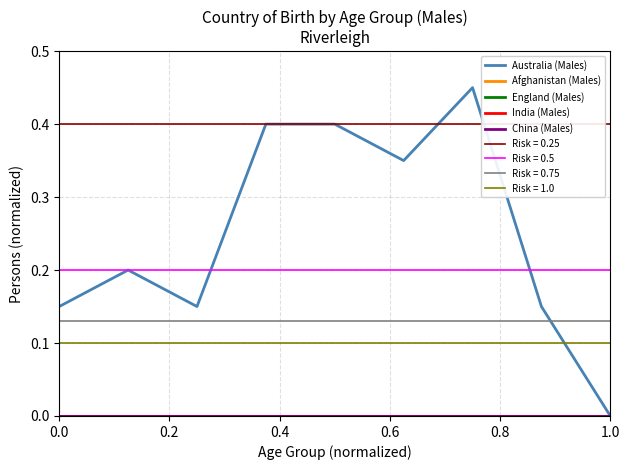

Is the value of China (Males) at 0.8 greater than the value of Australia (Males) at 0.6?

No